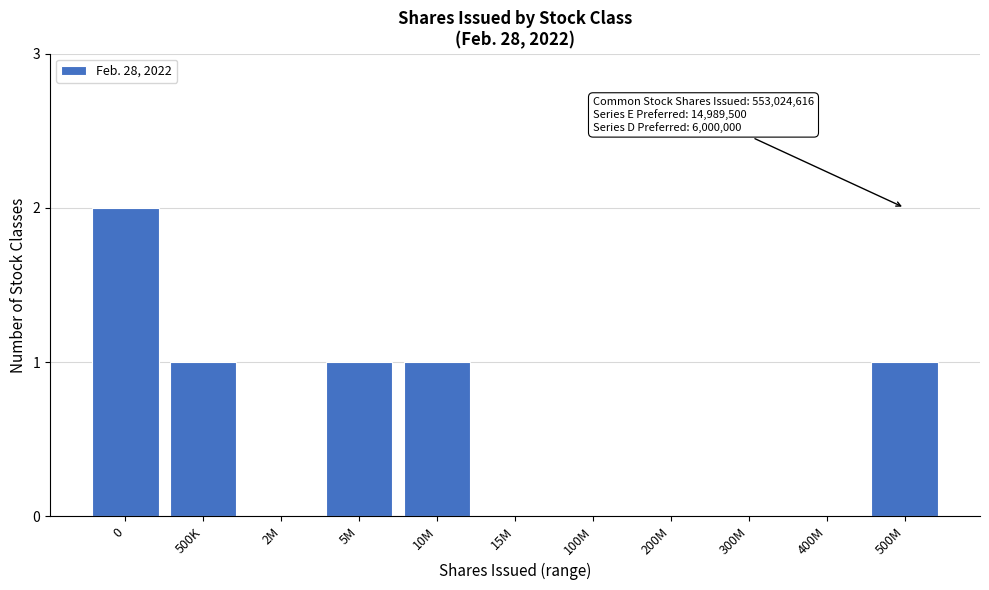

Reading left to right, transcribe all the data shown in this chart.

0=2	500K=1	2M=0	5M=1	10M=1	15M=0	100M=0	200M=0	300M=0	400M=0	500M=1